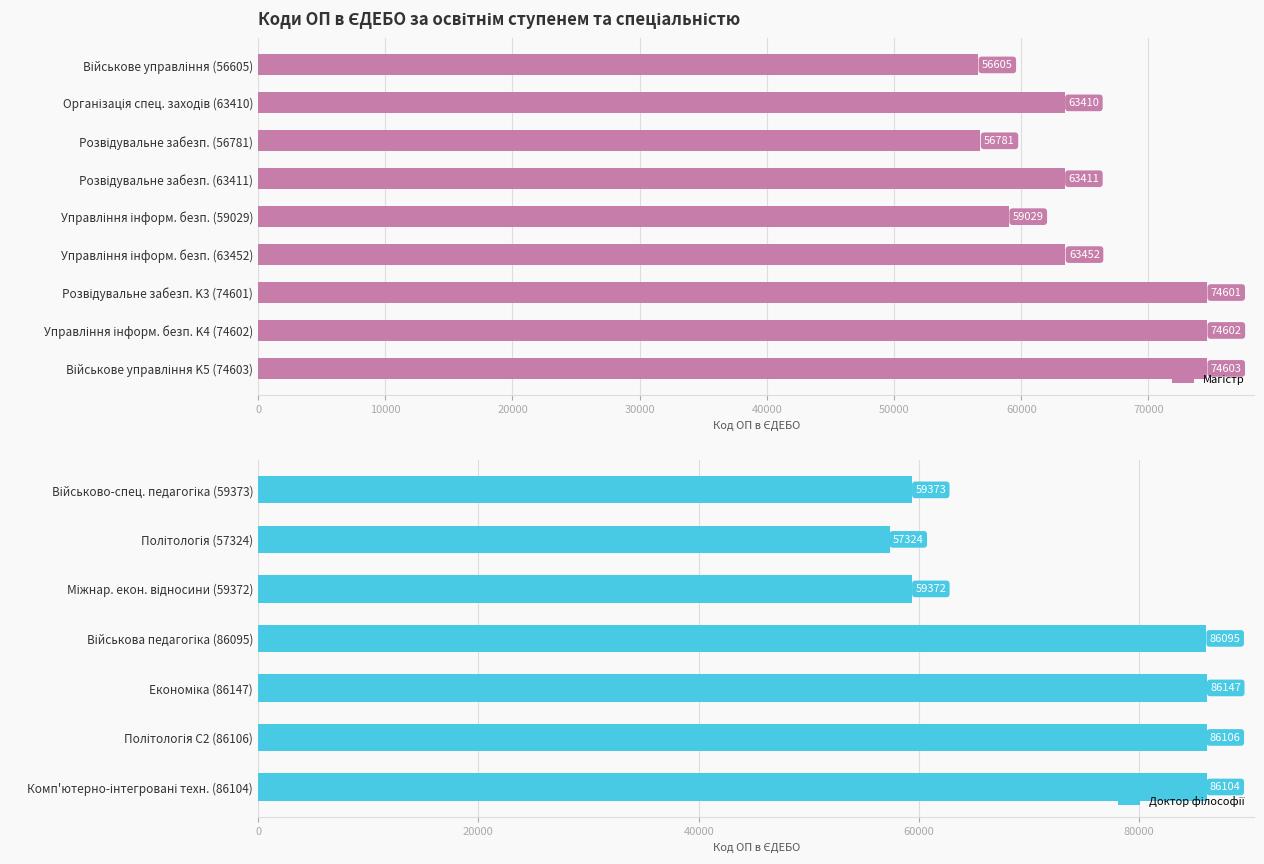

What is the minimum value shown in the chart?

56605